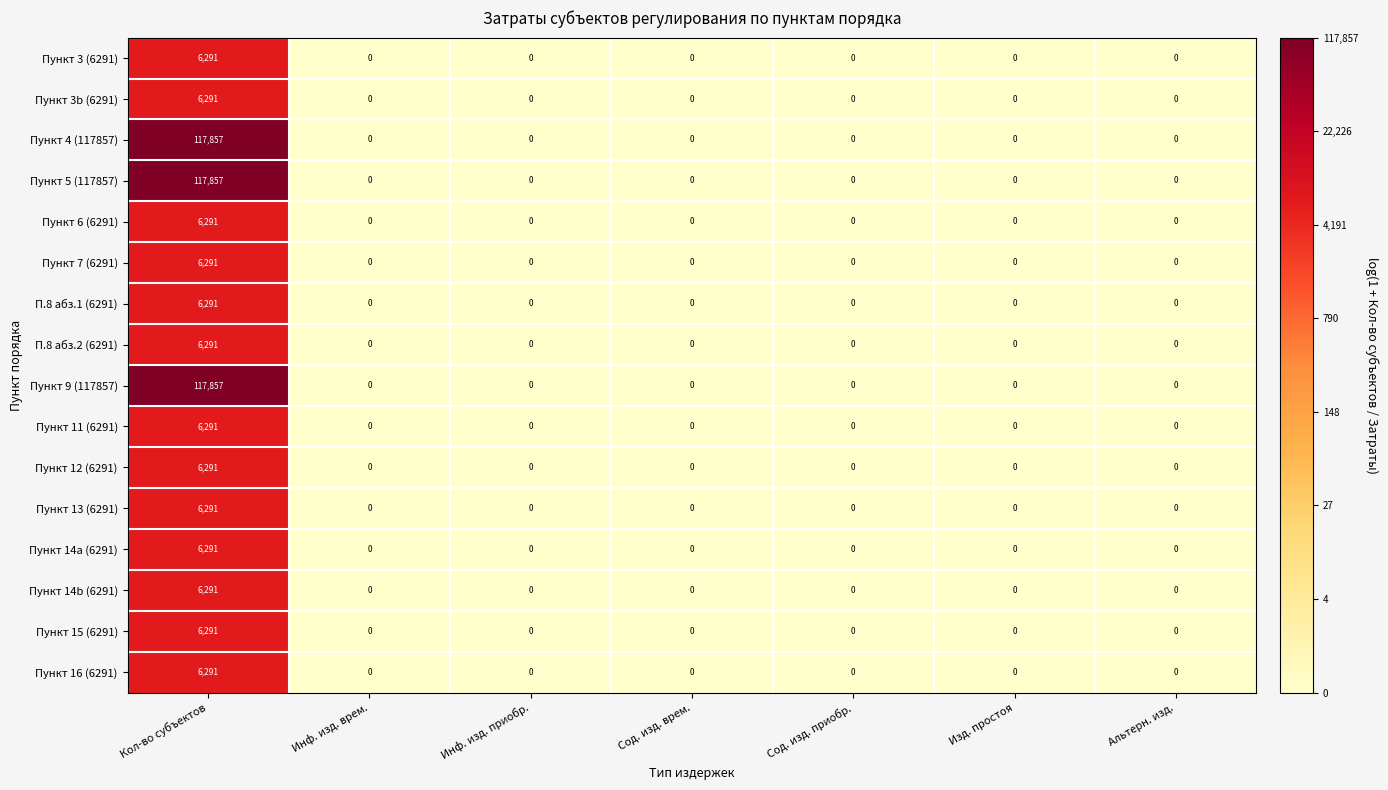

Is the value of Пункт 9 (117857) at Инф. изд. врем. greater than the value of Пункт 16 (6291) at Кол-во субъектов?

No